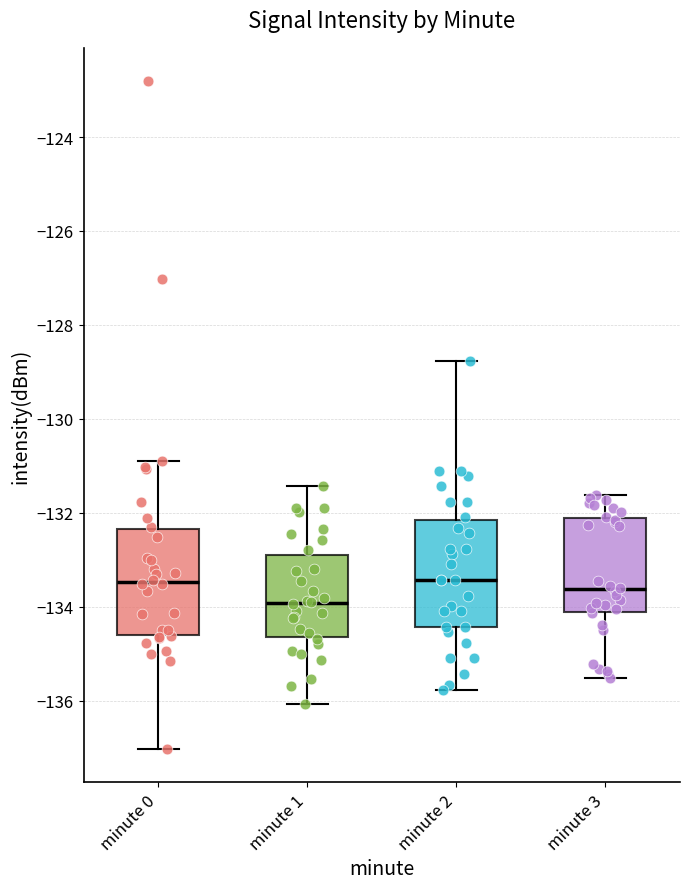

Reading left to right, transcribe this box plot: for each box, give where its median line is, the range the box spans, and where its two whiskers end, as read against the y-axis. The values are not printed on the chart, so give them approximately, as read against the axis.

minute 0: median -133.4, box -134.6 to -132.4, whiskers -137.0 to -131.0
minute 1: median -134.0, box -134.6 to -132.8, whiskers -136.0 to -131.4
minute 2: median -133.4, box -134.4 to -132.2, whiskers -135.8 to -128.8
minute 3: median -133.6, box -134.2 to -132.2, whiskers -135.6 to -131.6